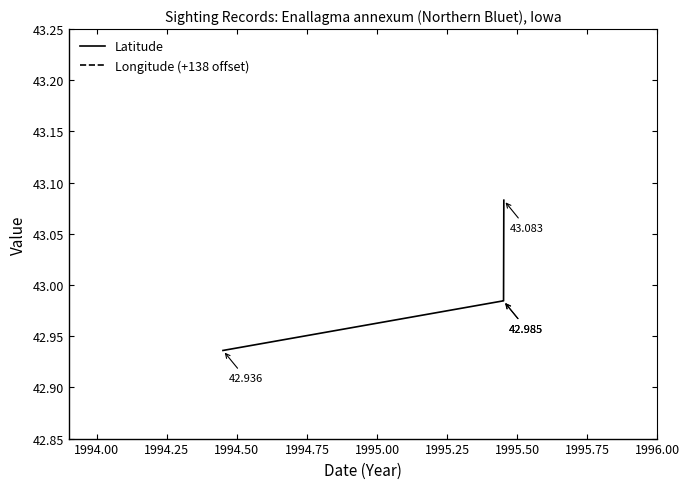

What is the highest value of the Latitude series?

43.1